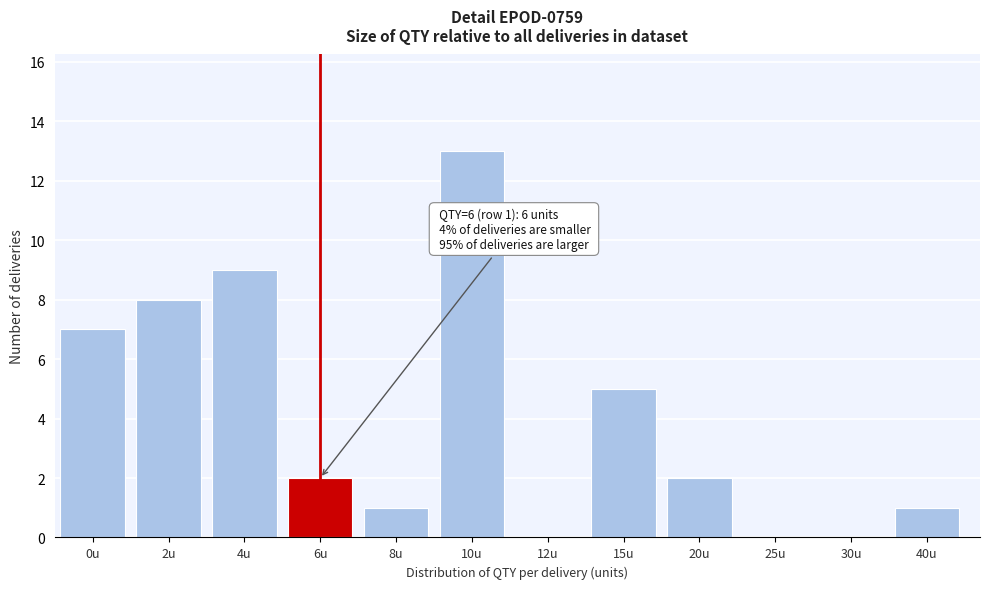

Reading right to left, what are all the values shown in this chart?

40u=1	30u=0	25u=0	20u=2	15u=5	12u=0	10u=13	8u=1	6u=2	4u=9	2u=8	0u=7